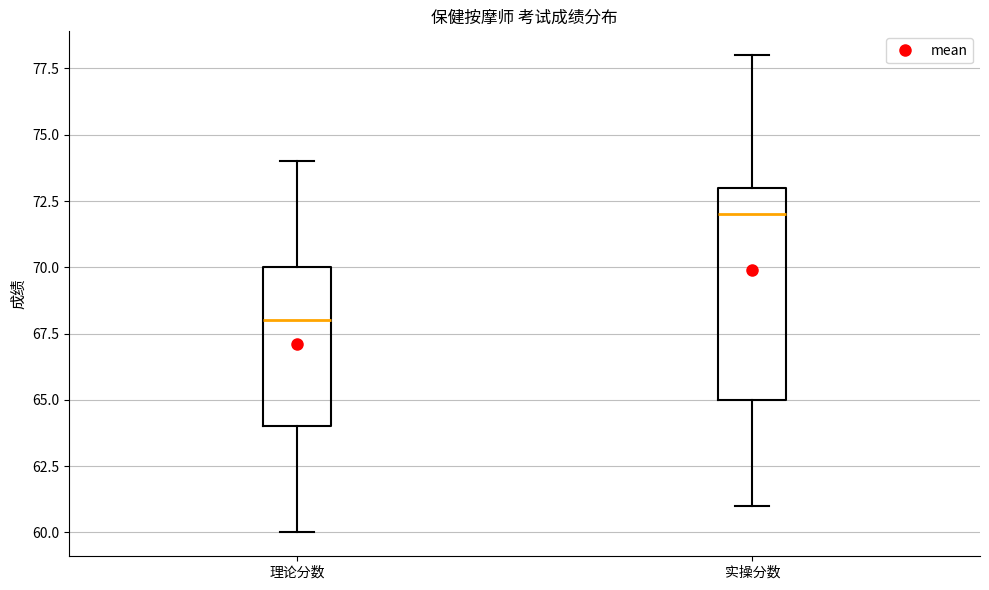

Reading left to right, transcribe this box plot: for each box, give where its median line is, the range the box spans, and where its two whiskers end, as read against the y-axis. The values are not printed on the chart, so give them approximately, as read against the axis.

理论分数: median 68, box 64 to 70, whiskers 60 to 74
实操分数: median 72, box 65 to 73, whiskers 61 to 78